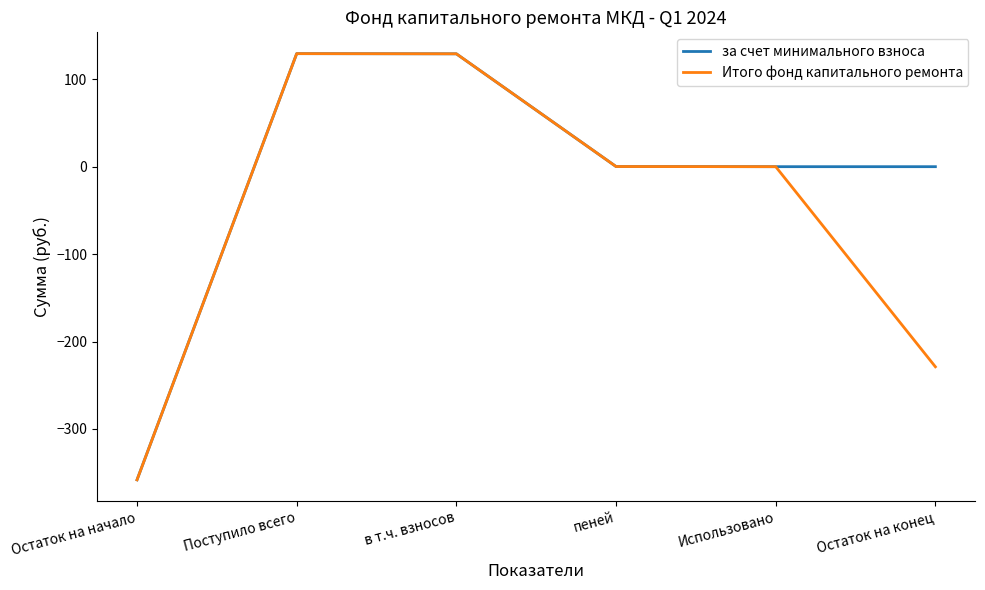

How many distinct data groups are displayed?

2